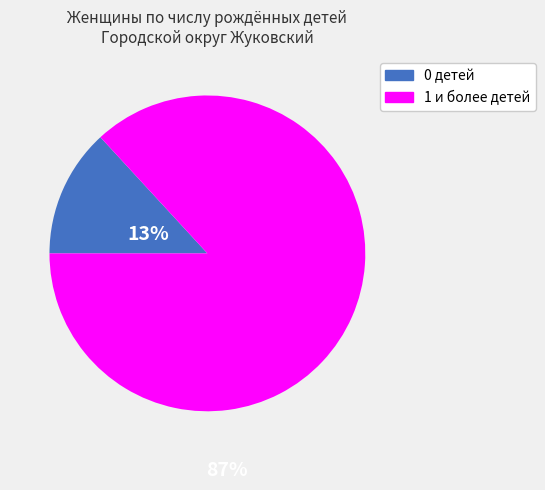

Which has a higher value, 0 детей or 1 и более детей?

1 и более детей